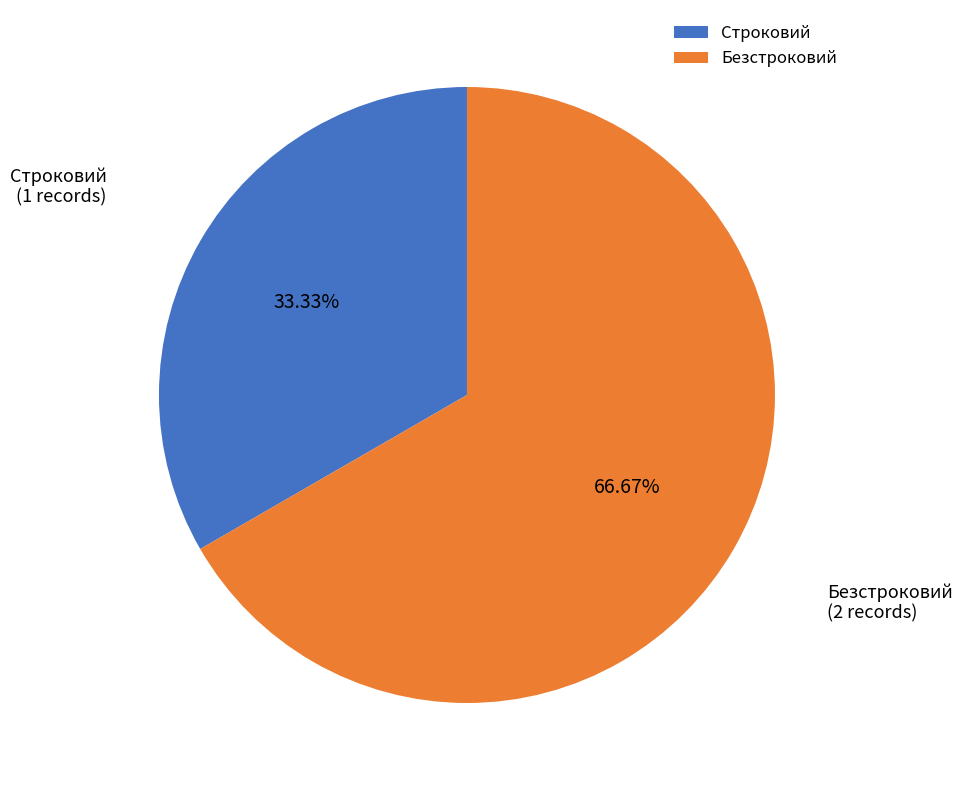

Does Строковий represent more than half of the total?

No